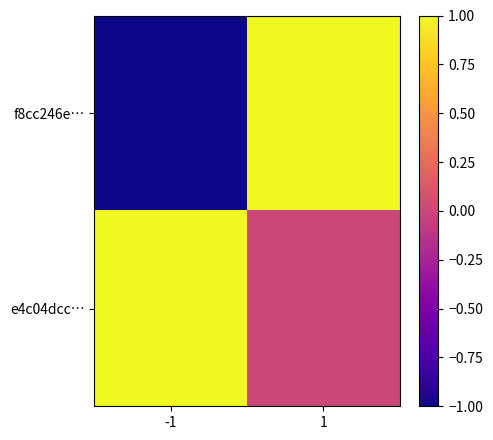

At which category is the sum across all series the highest?

1